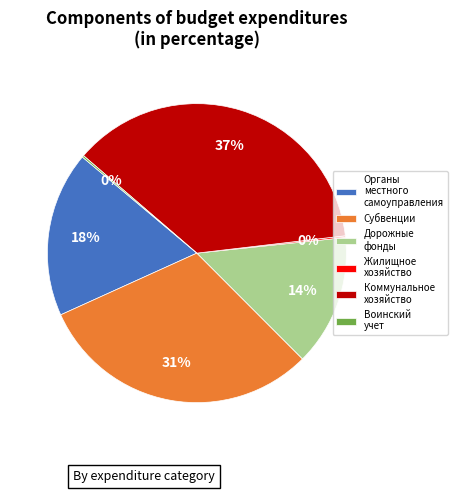

Which has a higher value, Субвенции or Коммунальное хозяйство?

Коммунальное хозяйство